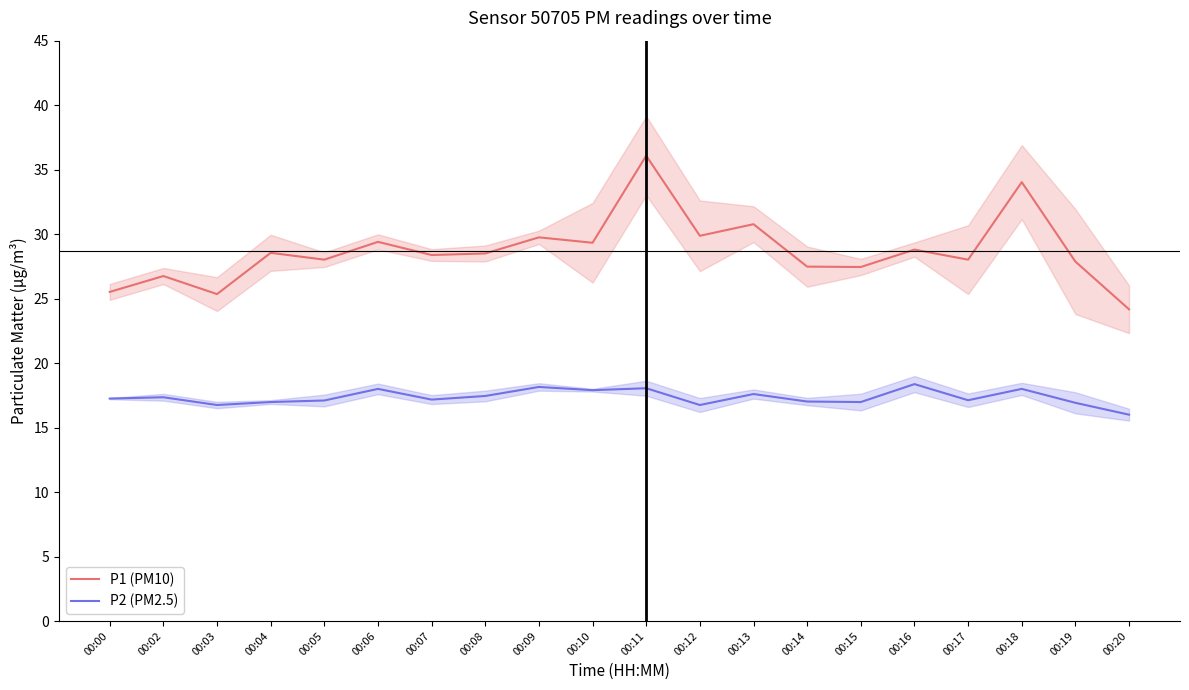

What is the difference between the maximum and minimum values in the P2 (PM2.5) series?

2.4